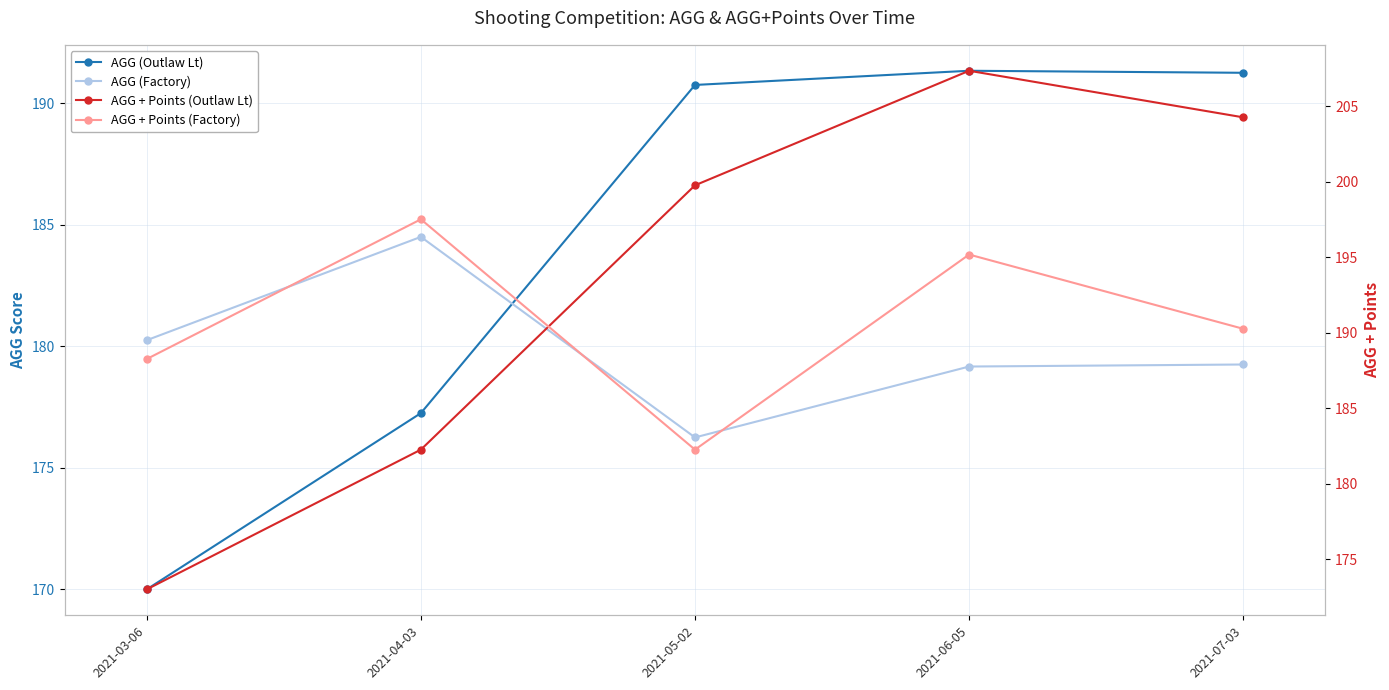

What is the difference between the highest and lowest values at 2021-04-03?

20.2